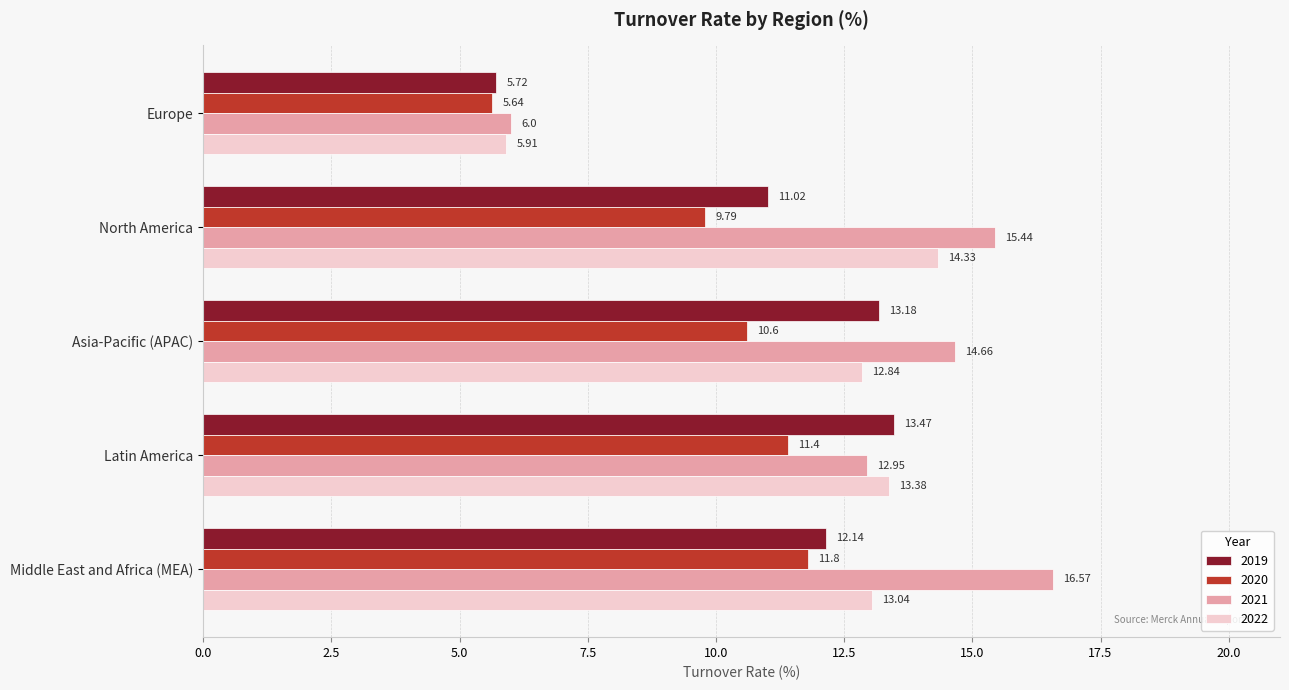

What is the average value of the 2021 series?

13.1